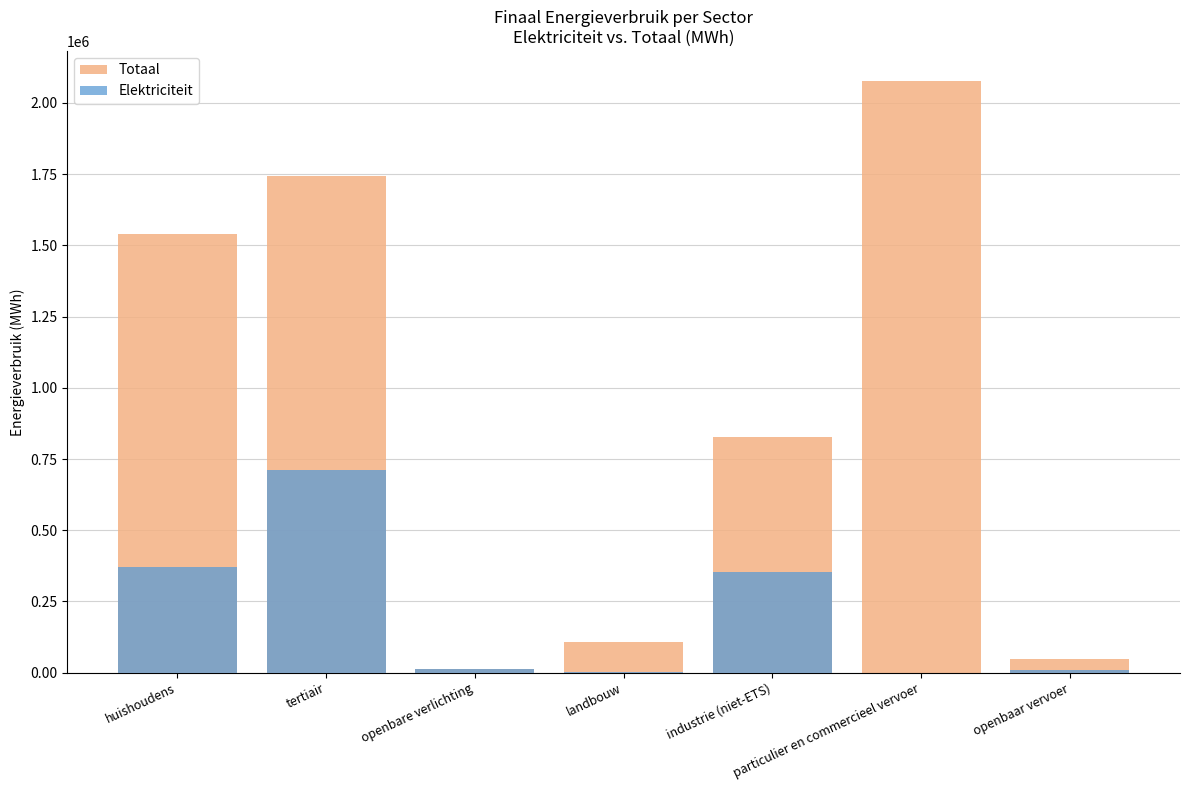

What is the label of the 5th bar from the left?

industrie (niet-ETS)